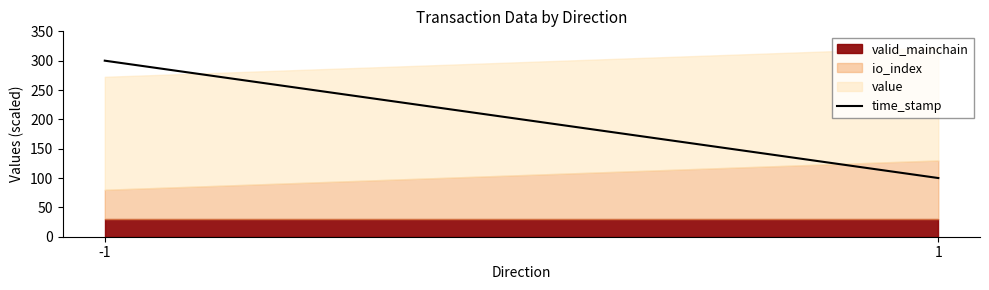

At which label is the value closest to 199?

1